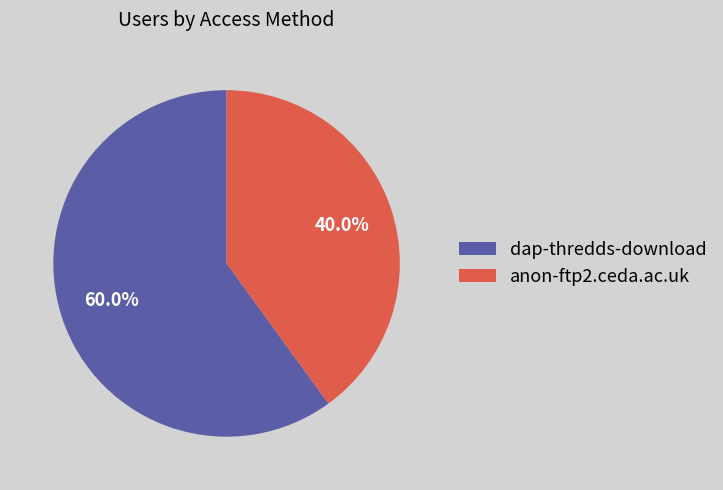

What is the ratio of the value at dap-thredds-download to the value at anon-ftp2.ceda.ac.uk?

1.5